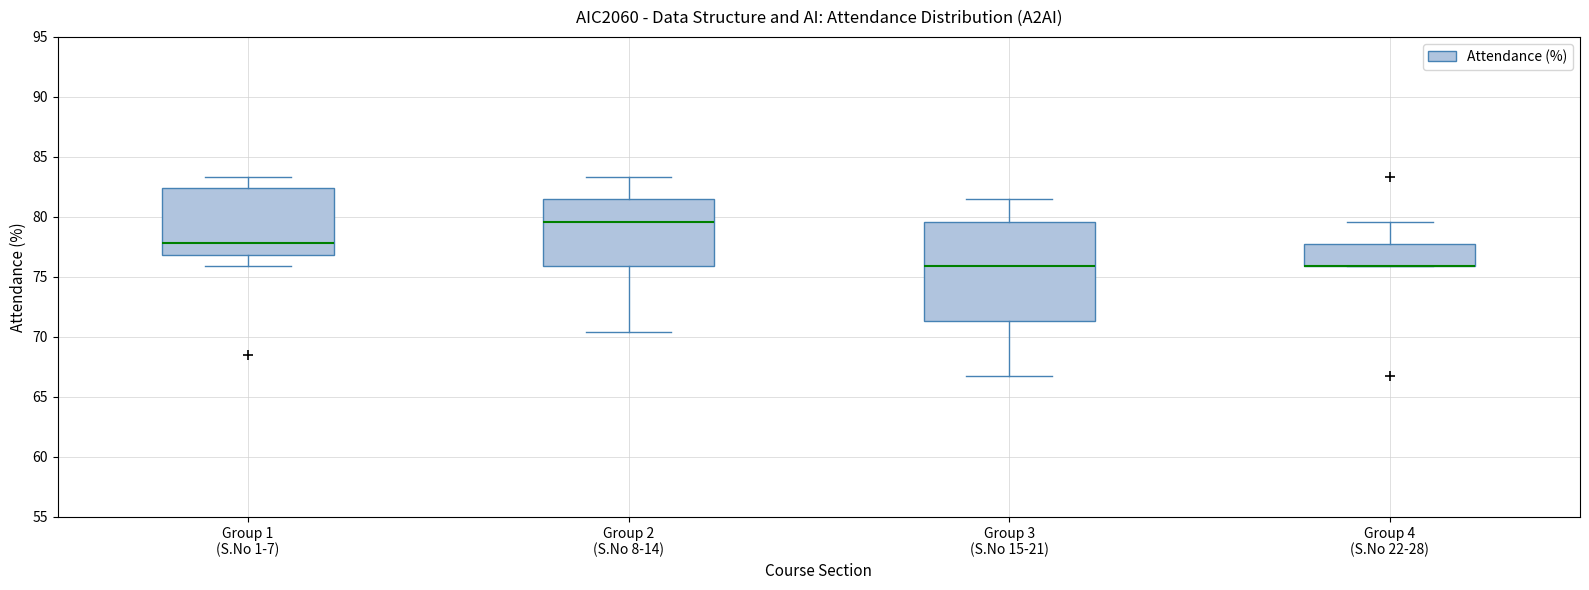

Where does the upper whisker of the box for Group 2 (S.No 8-14) end on the y-axis? The values are not printed on the chart, so give them approximately, as read against the axis.

83.5